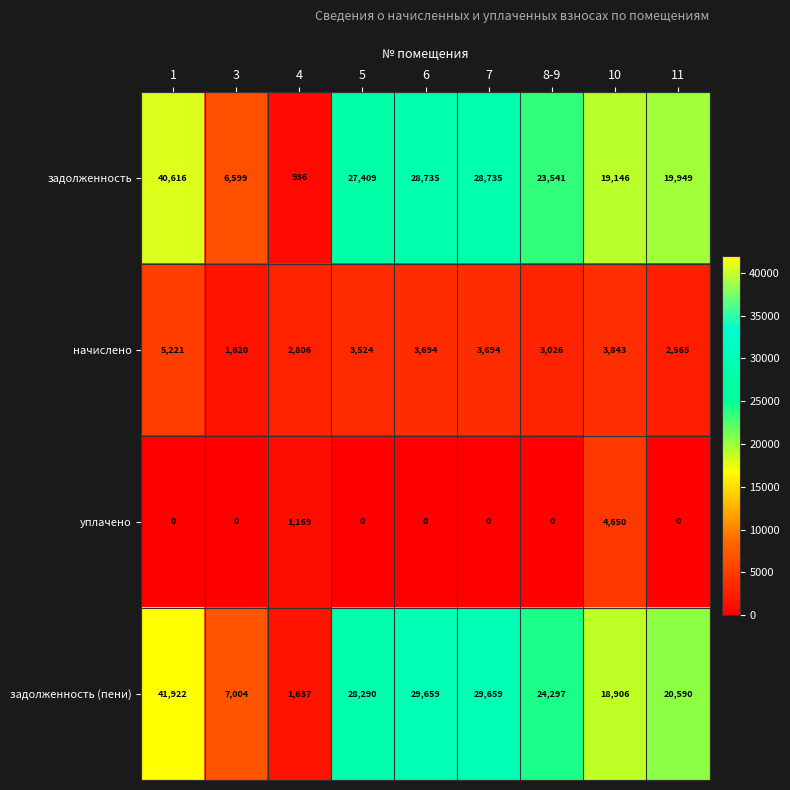

How many series are shown in this chart?

4